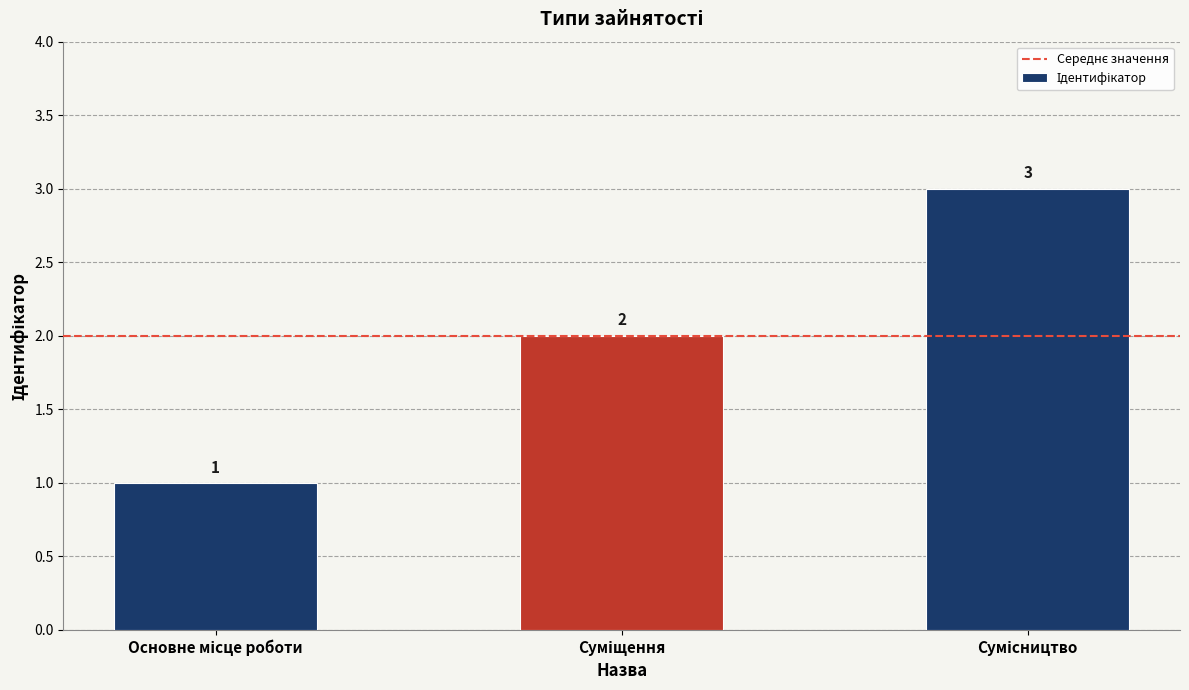

How many series are shown in this chart?

1